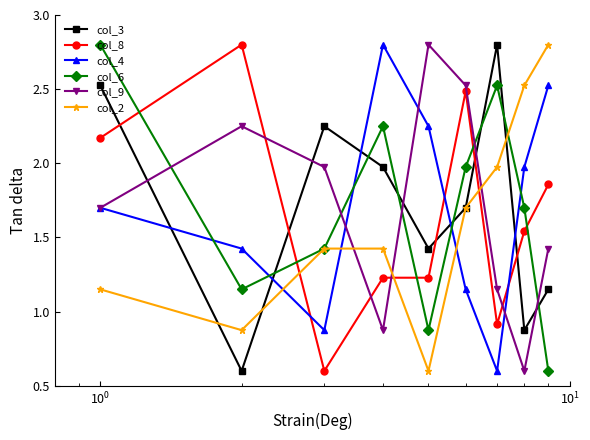

In col_9, how many points are lower than both neighbors (excluding endpoints)?

2